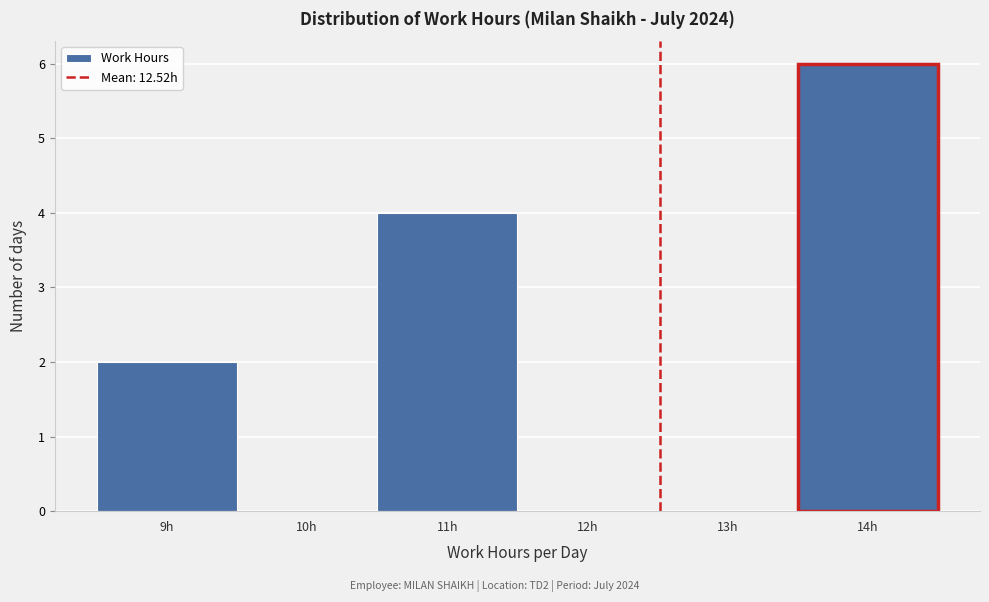

Reading right to left, list all the values displayed in this chart.

14h=6	13h=0	12h=0	11h=4	10h=0	9h=2